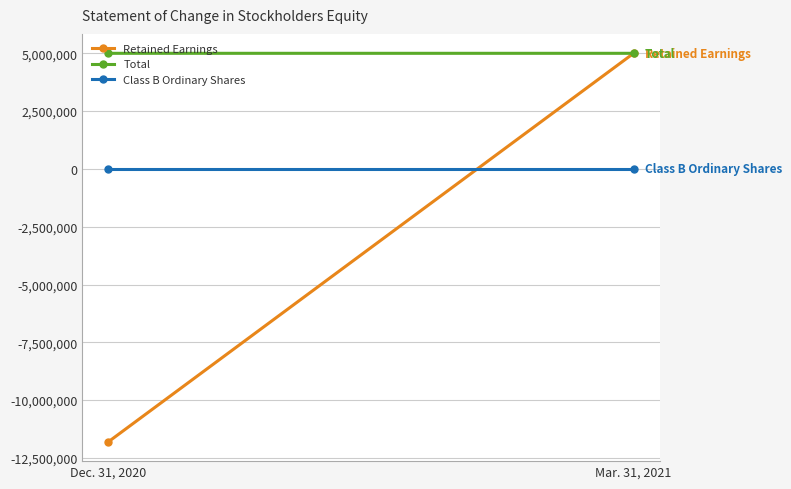

At which category is the sum across all series the highest?

Mar. 31, 2021